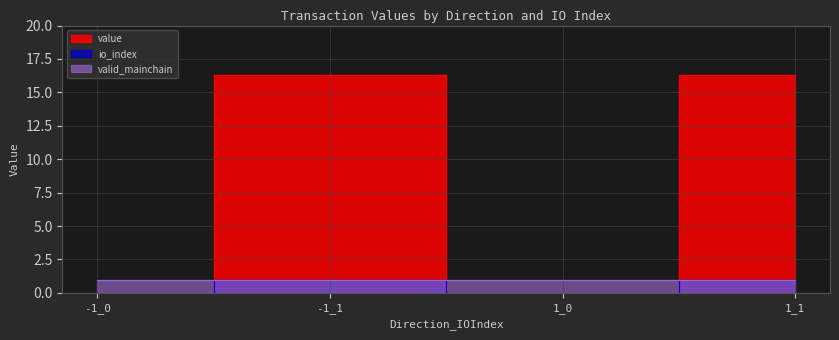

Is the value of io_index at 1_0 greater than the value of value at -1_1?

No